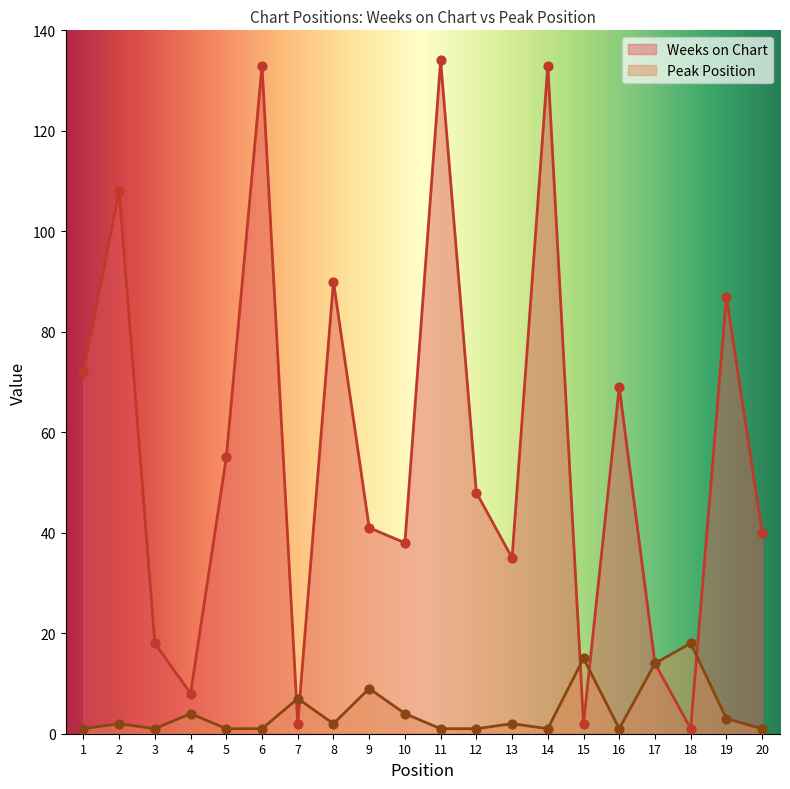

Is the value of Peak Position at 12 greater than the value of Weeks on Chart at 4?

No